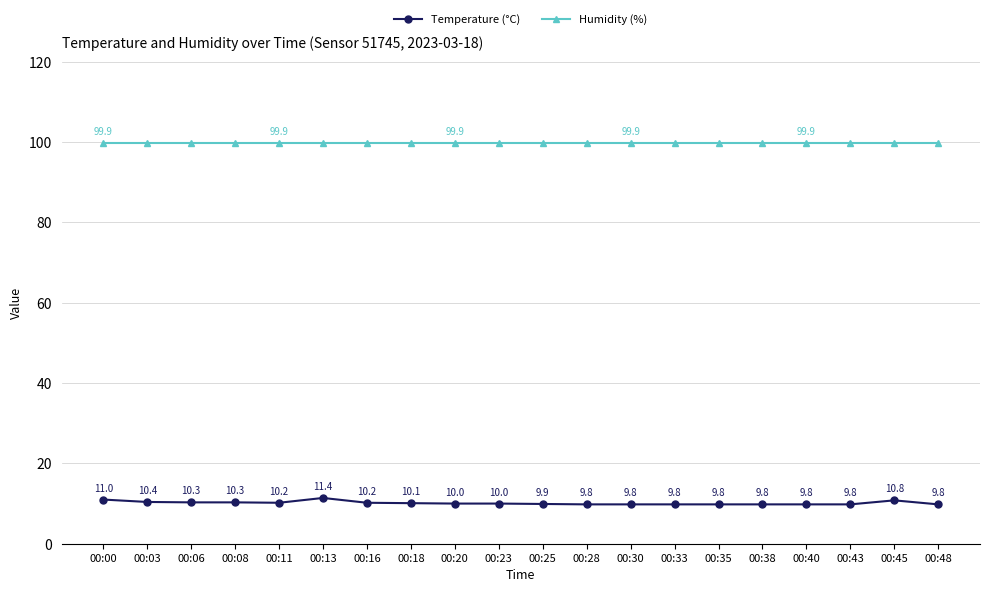

Between 00:08 and 00:40, which series saw the biggest shift?

Temperature (°C)